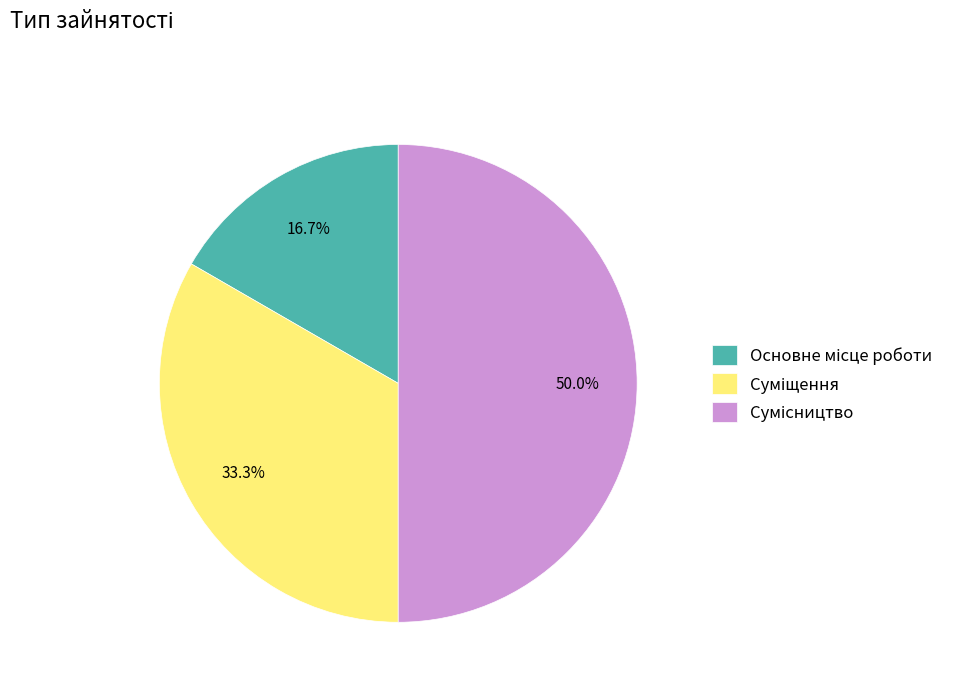

Is there a majority slice in this chart?

No